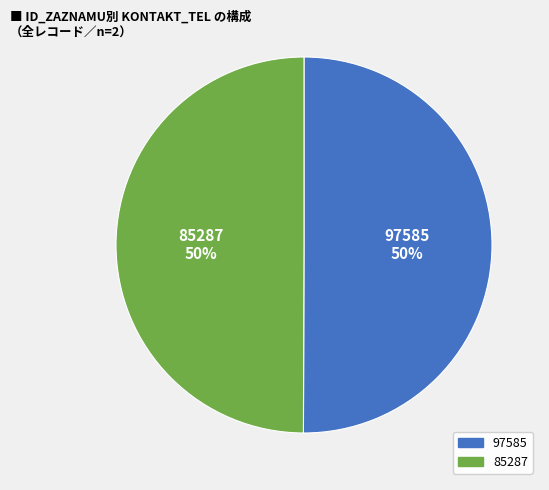

What is the ratio of the value at 97585 to the value at 85287?

1.0